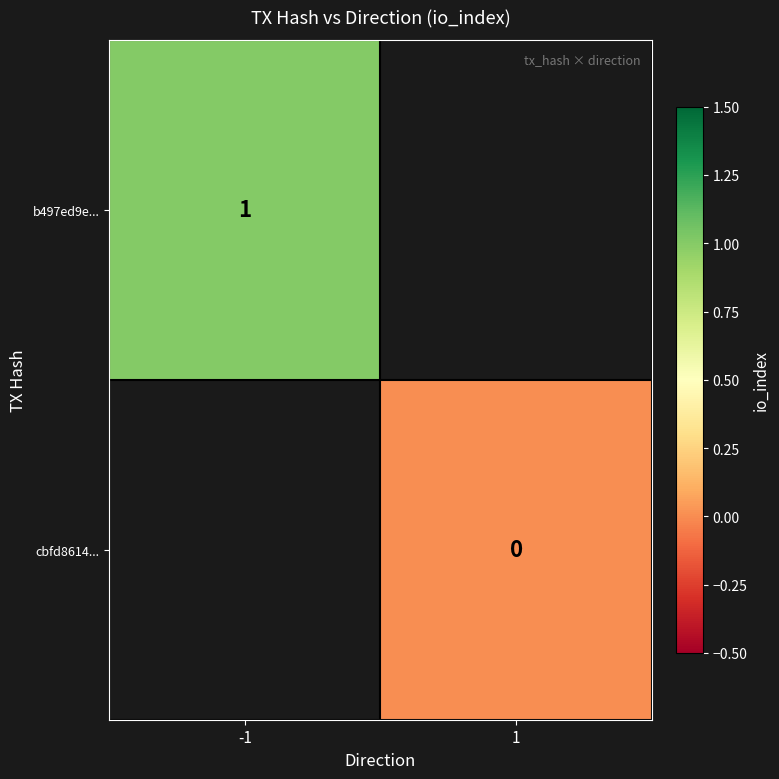

The b497ed9e... series shows 0 at -1. True or false?

False